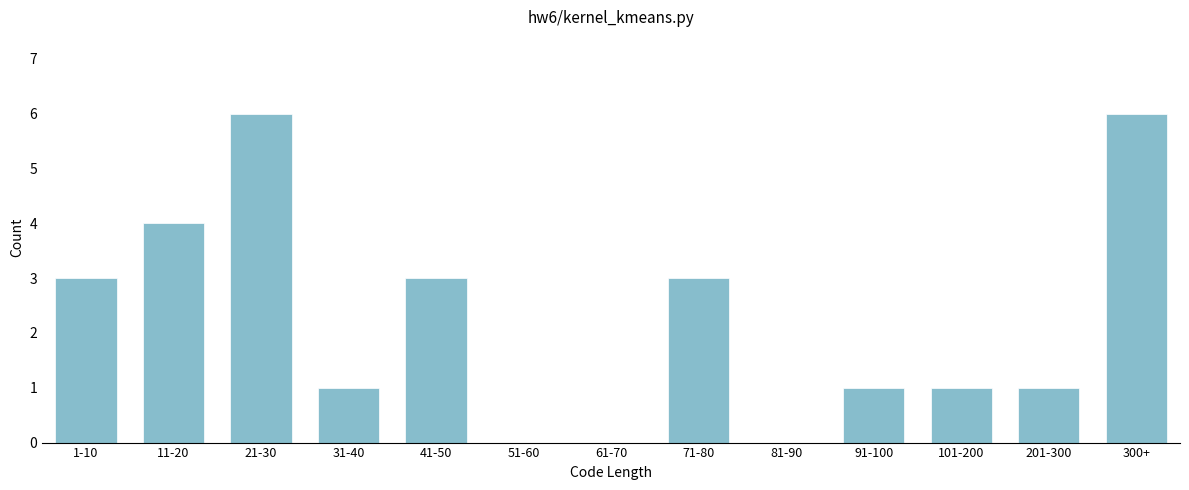

Reading left to right, what are all the values shown in this chart?

1-10=3	11-20=4	21-30=6	31-40=1	41-50=3	51-60=0	61-70=0	71-80=3	81-90=0	91-100=1	101-200=1	201-300=1	300+=6